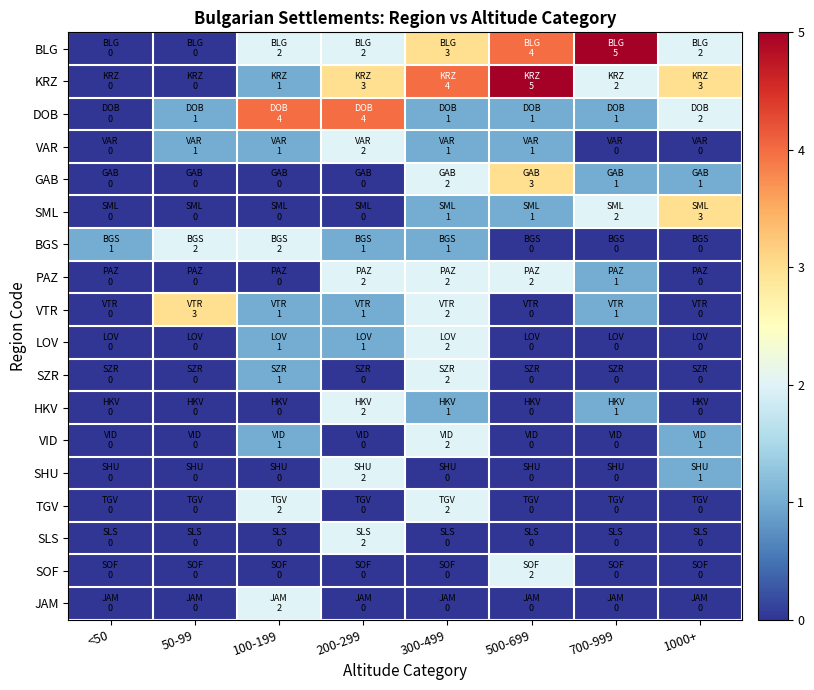

Rank the series by their maximum value, from highest to lowest.

BLG, KRZ, DOB, GAB, SML, VTR, VAR, BGS, PAZ, LOV, SZR, HKV, VID, SHU, TGV, SLS, SOF, JAM